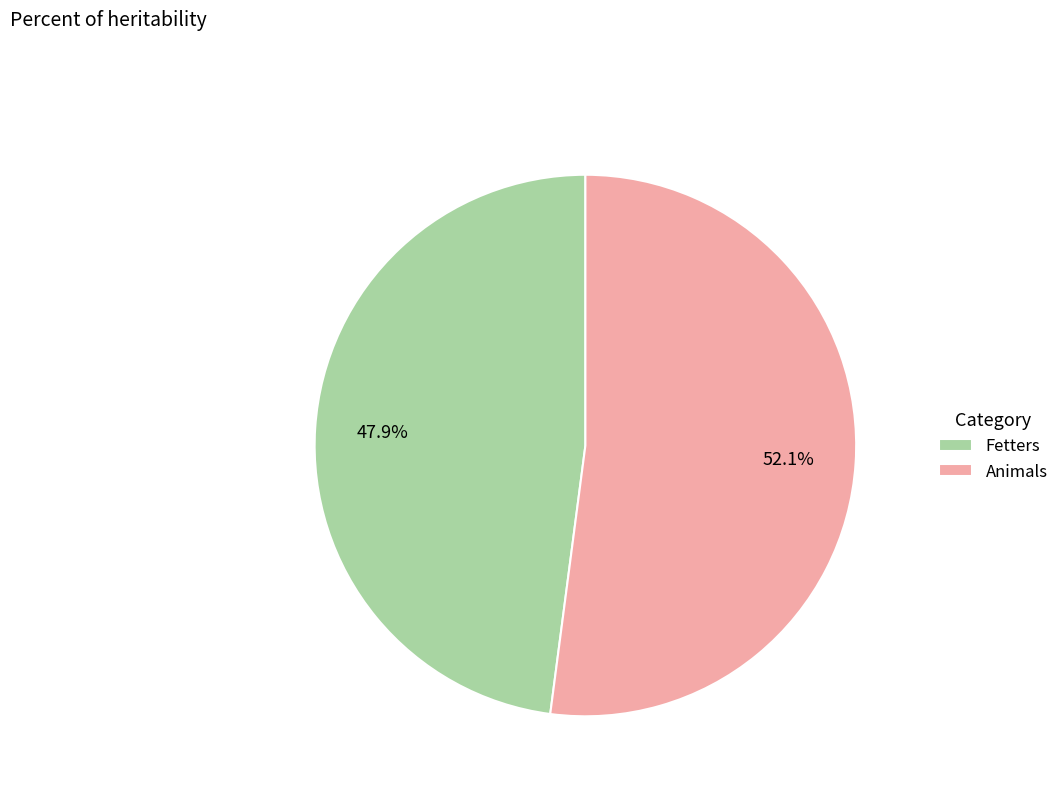

How many slices are in this pie chart?

2